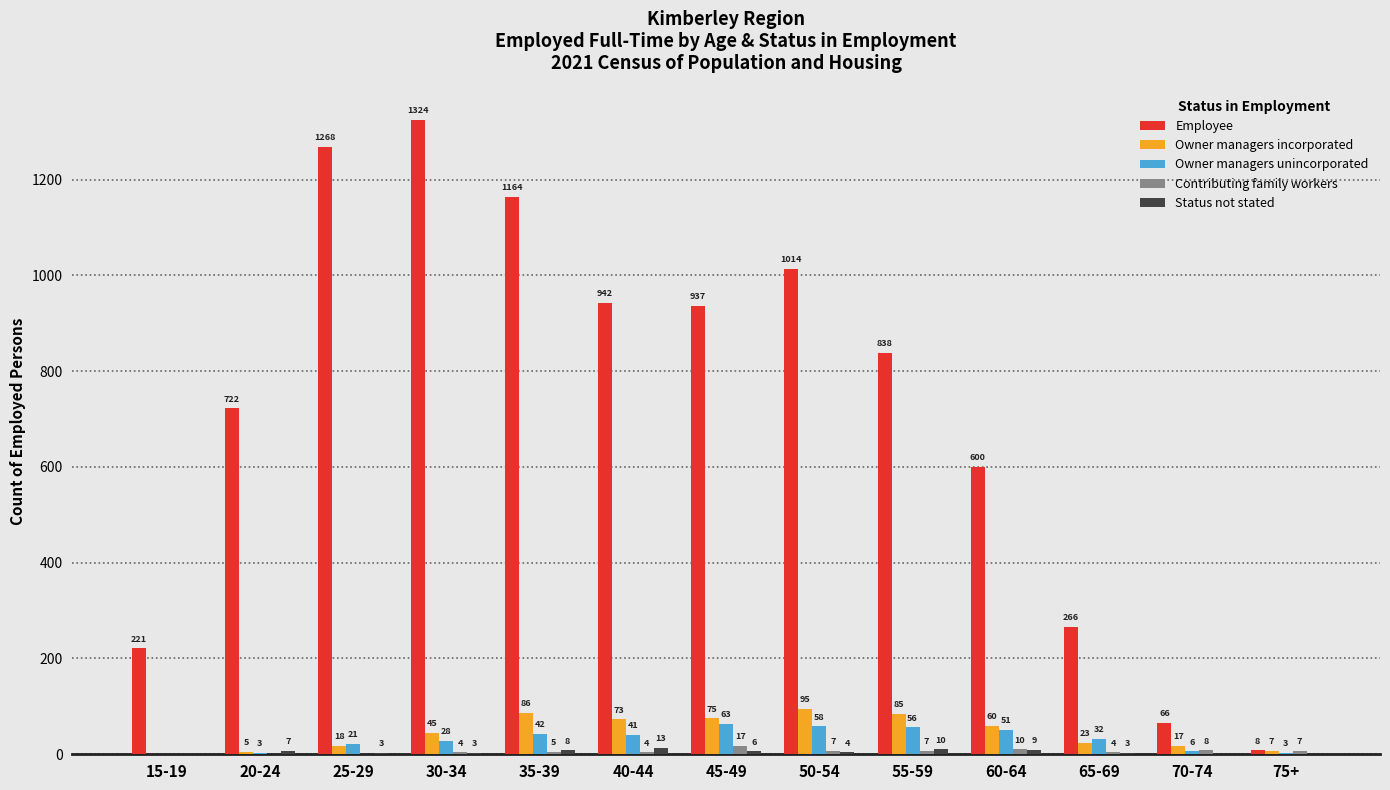

What value does the Owner managers incorporated series have at 35-39, to the nearest 10?

90